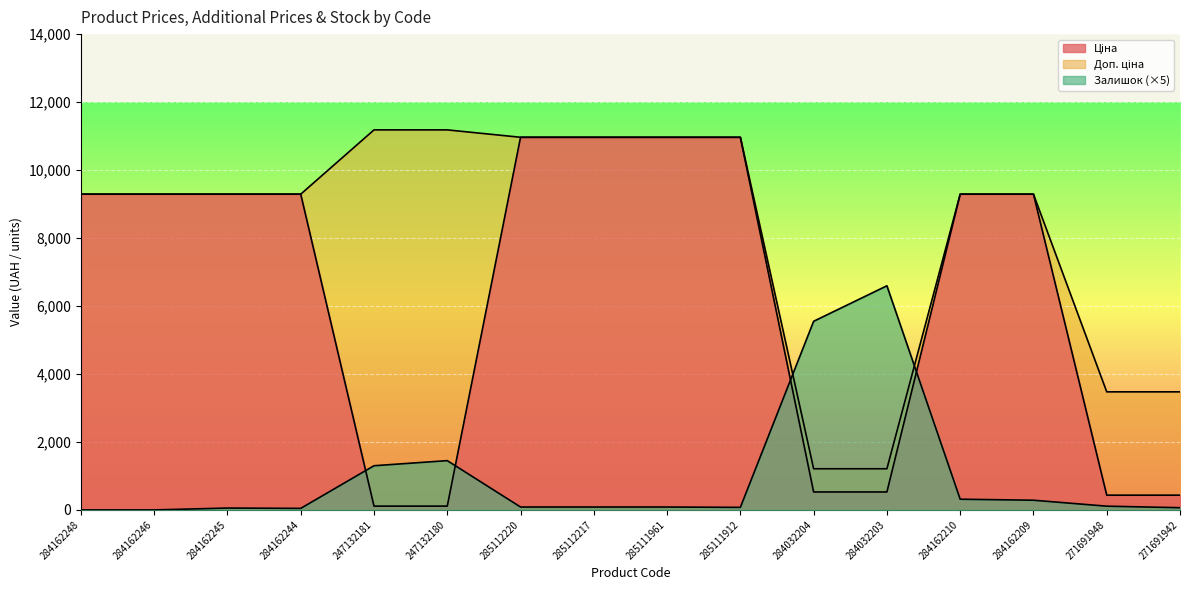

Rank the series by their average value, from lowest to highest.

Залишок, Ціна, Доп. ціна